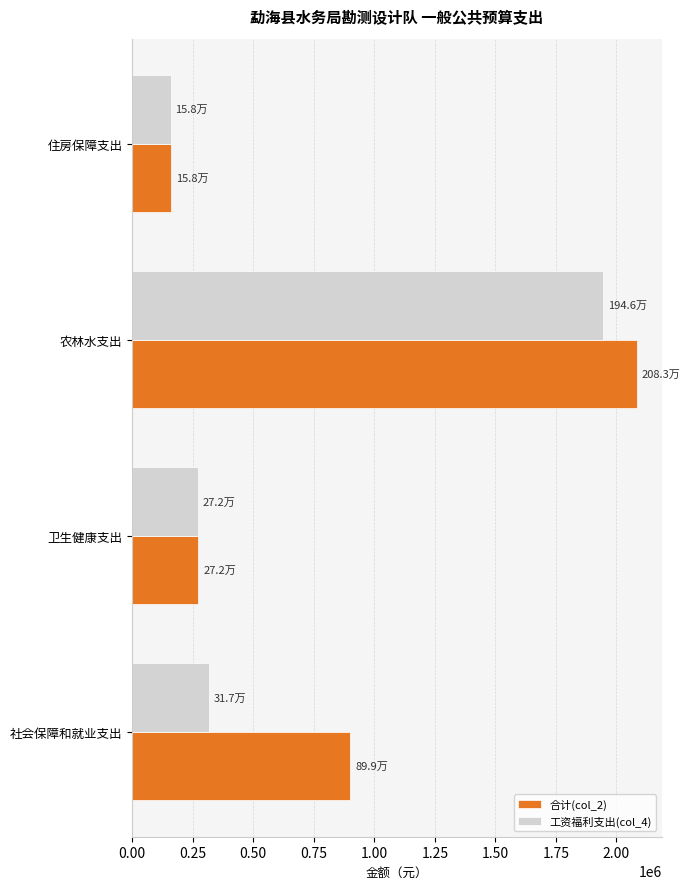

What is the difference between the maximum and second lowest values in the 合计(col_2) series?

1811302.1